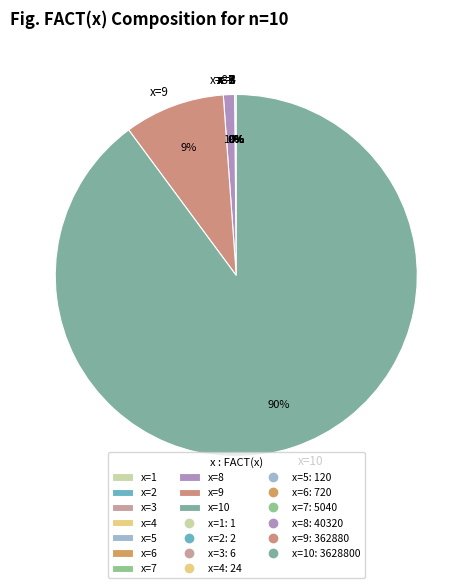

To the nearest percent, what is the difference between the largest and smallest slice percentages?

90%